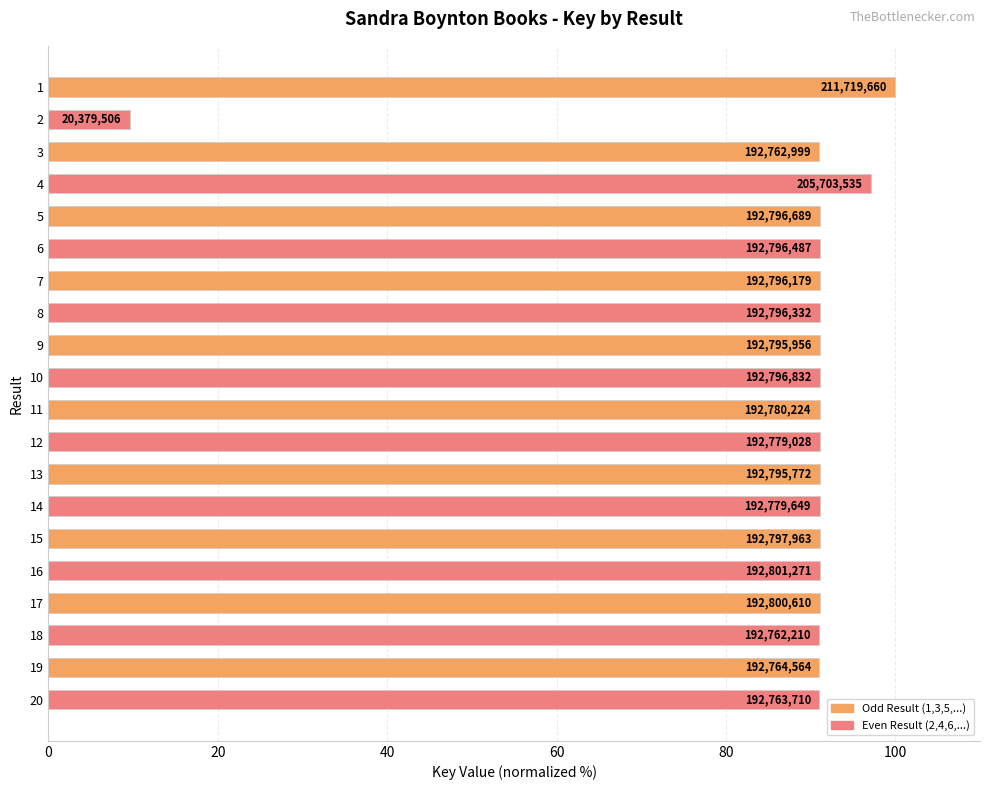

How many bars are there in total?

20